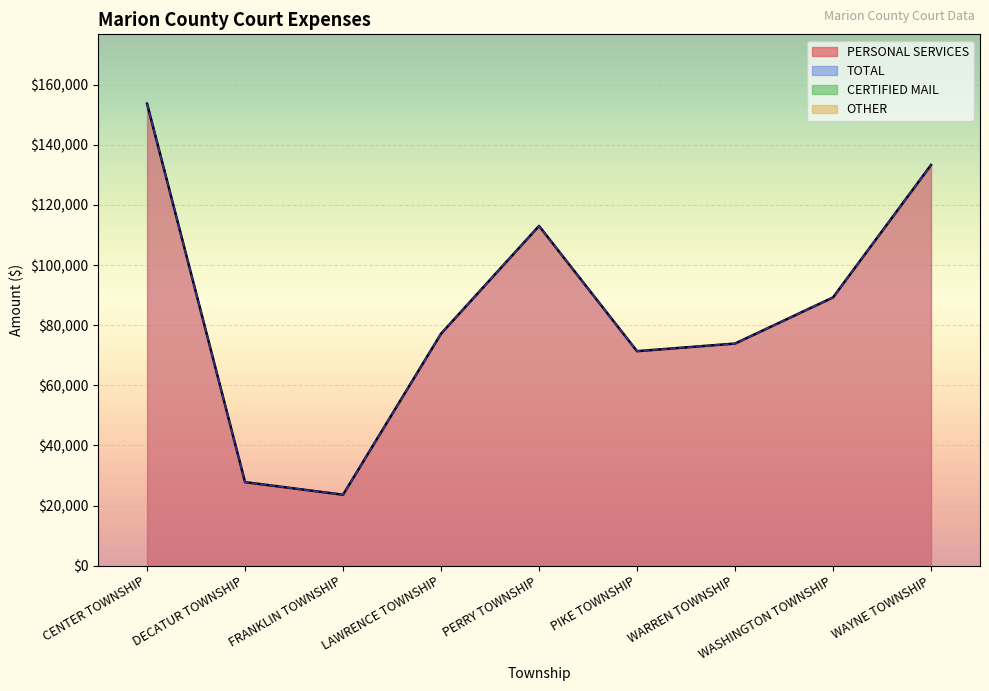

Reading right to left, transcribe all the data shown in this chart.

PERSONAL SERVICES: WAYNE TOWNSHIP=133308.0	WASHINGTON TOWNSHIP=89243.0	WARREN TOWNSHIP=73898.1	PIKE TOWNSHIP=71358.9	PERRY TOWNSHIP=113028.0	LAWRENCE TOWNSHIP=77181.0	FRANKLIN TOWNSHIP=23600.0	DECATUR TOWNSHIP=27783.5	CENTER TOWNSHIP=153718.0
TOTAL: WAYNE TOWNSHIP=133308.0	WASHINGTON TOWNSHIP=89243.0	WARREN TOWNSHIP=73898.1	PIKE TOWNSHIP=71358.9	PERRY TOWNSHIP=113028.0	LAWRENCE TOWNSHIP=77181.0	FRANKLIN TOWNSHIP=23600.0	DECATUR TOWNSHIP=27783.5	CENTER TOWNSHIP=153718.0